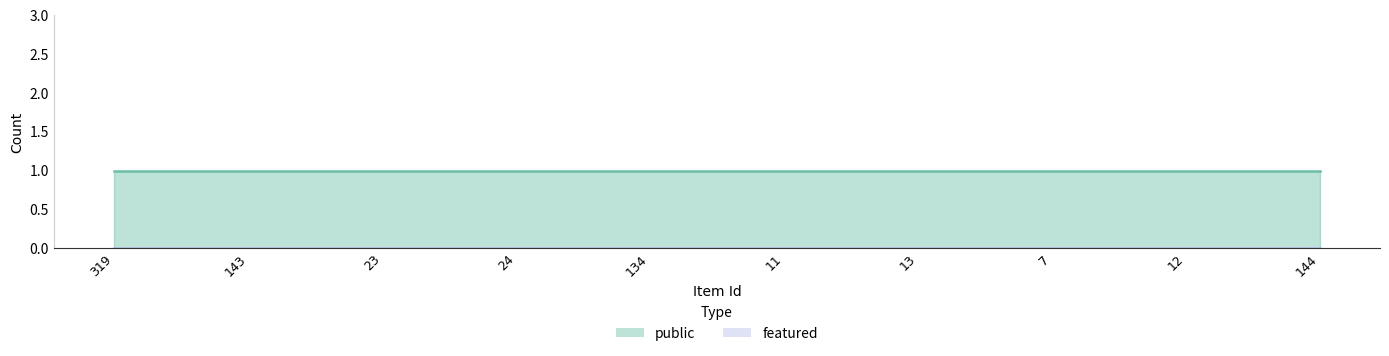

Between 23 and 134, which series saw the biggest shift?

public